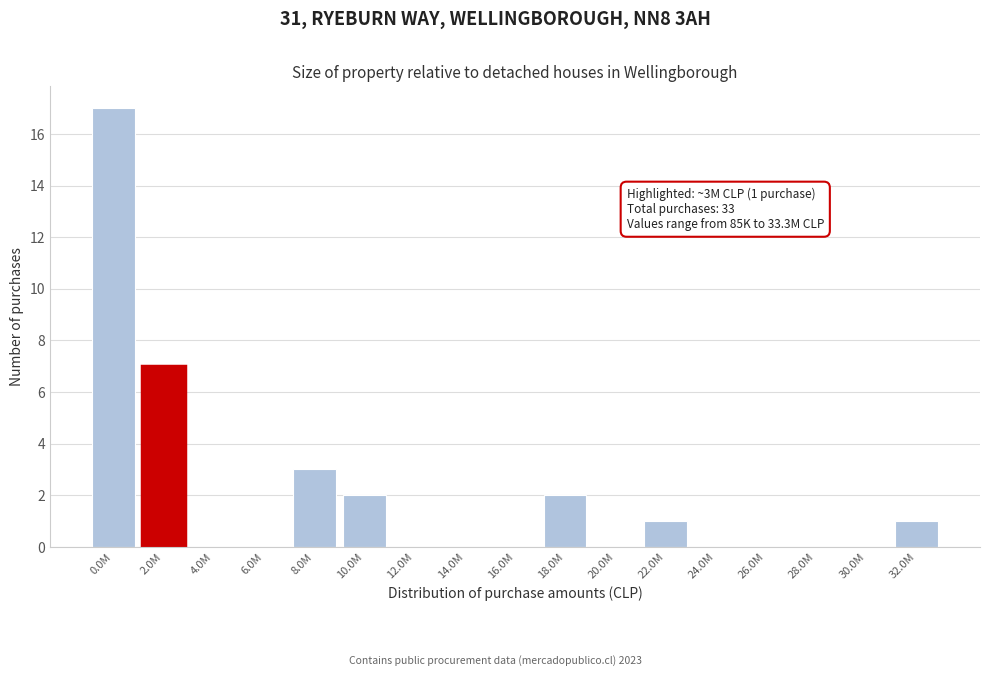

Reading left to right, list all the values displayed in this chart.

0.0M=17	2.0M=7	4.0M=0	6.0M=0	8.0M=3	10.0M=2	12.0M=0	14.0M=0	16.0M=0	18.0M=2	20.0M=0	22.0M=1	24.0M=0	26.0M=0	28.0M=0	30.0M=0	32.0M=1